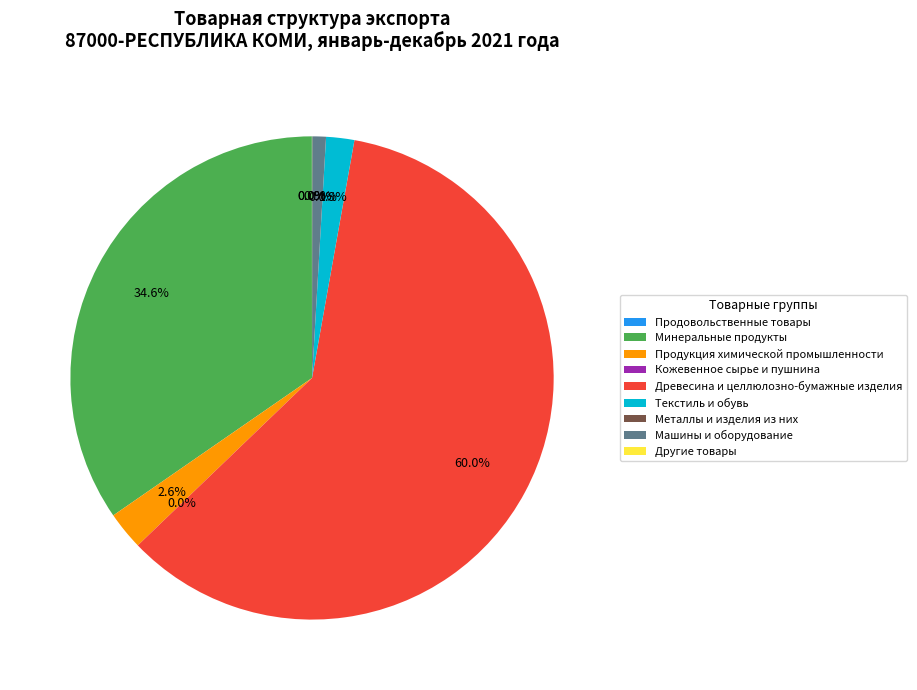

True or false: Минеральные продукты accounts for 45% of the total.

False